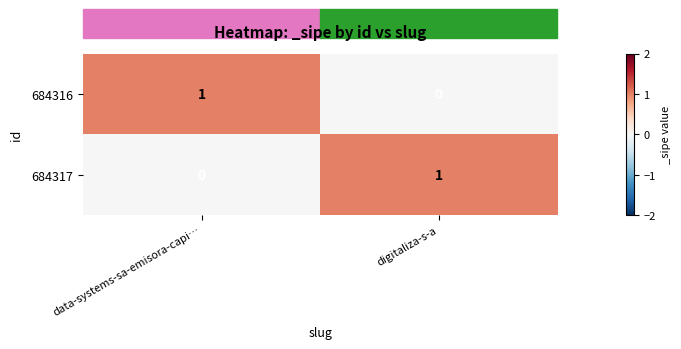

True or false: 684317 has a value of 0 at data-systems-sa-emisora-capi….

True